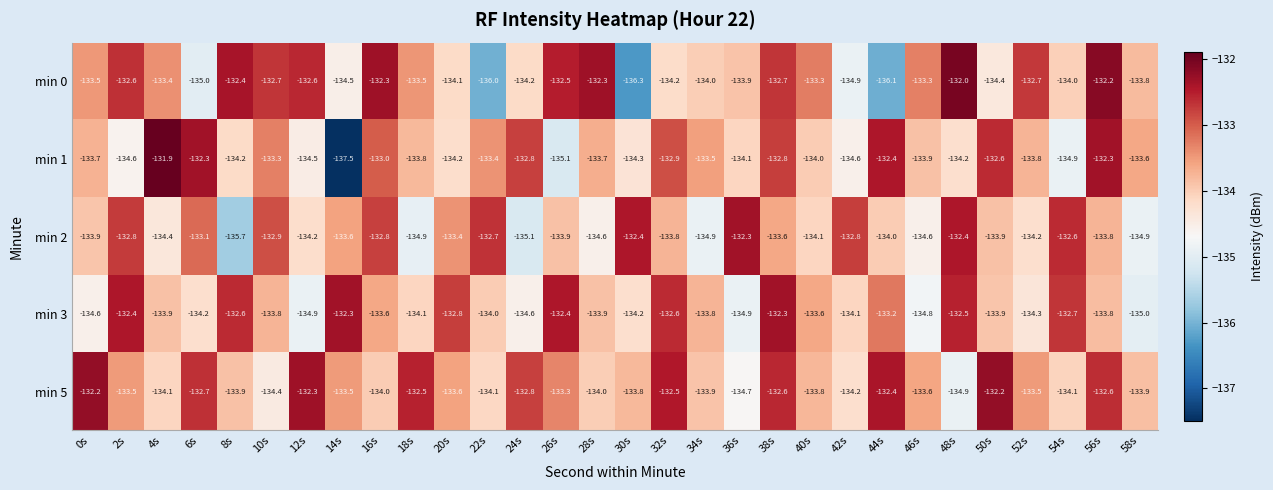

True or false: min 0 has a value of -185.5 at 32s.

False